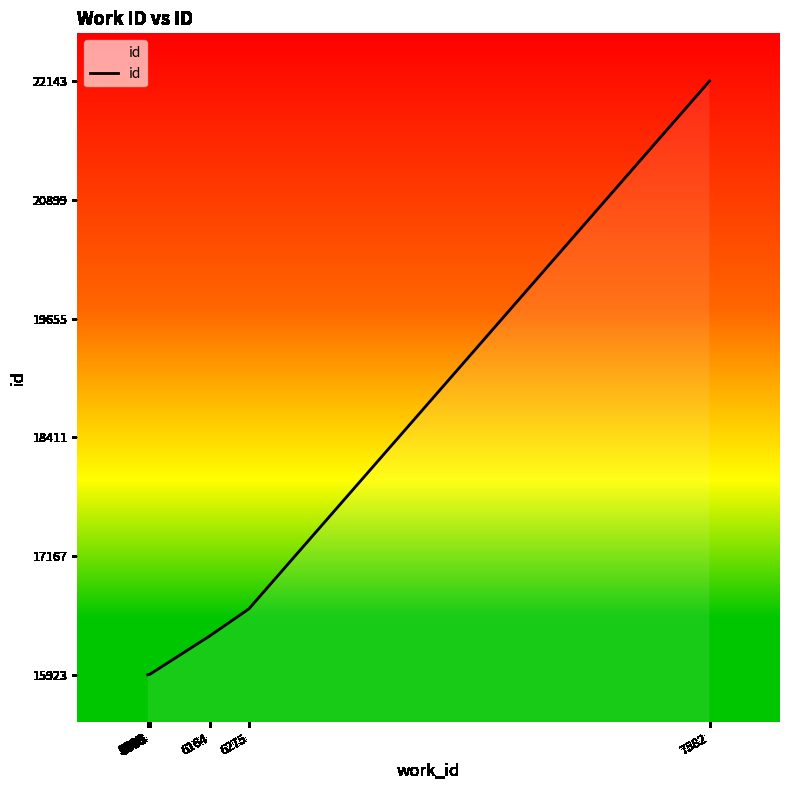

What is the difference between the maximum and minimum values?

6220